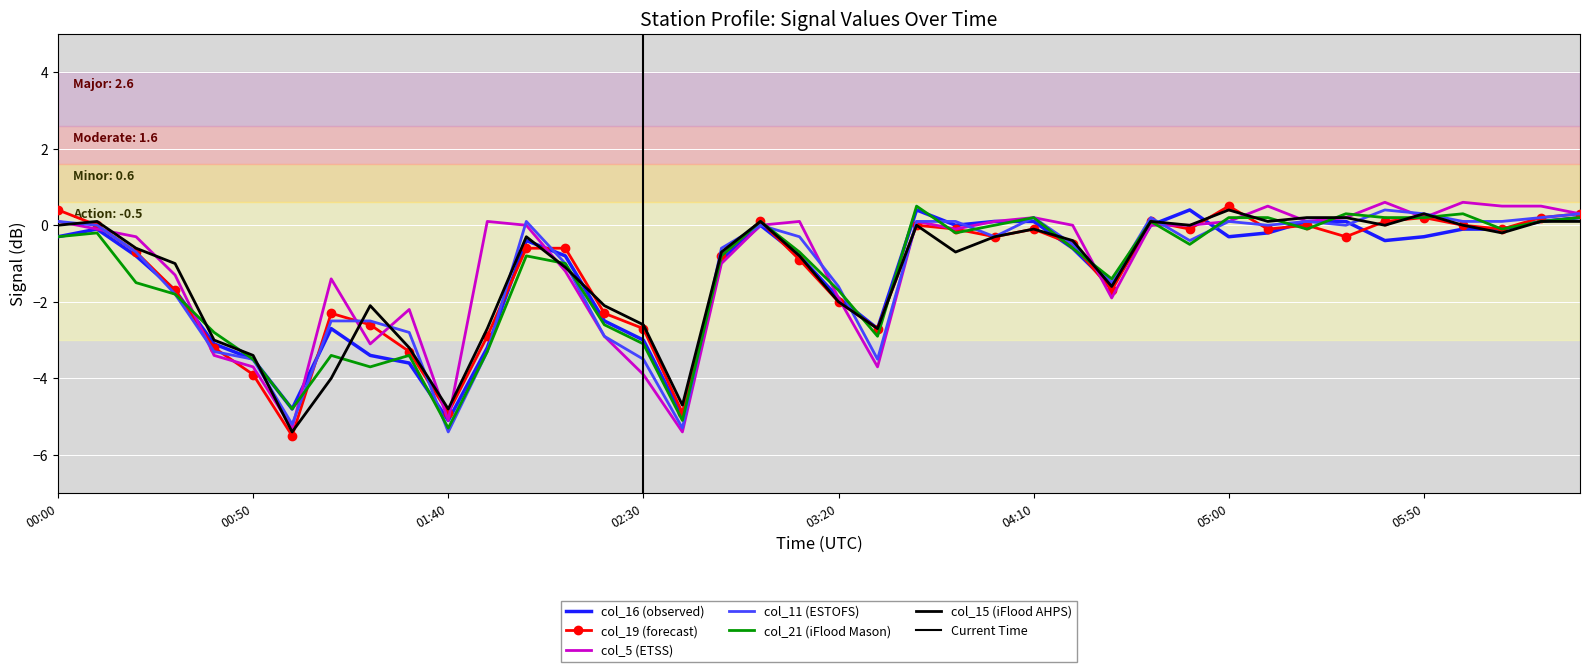

How many data points in col_16 are less than 0?

29